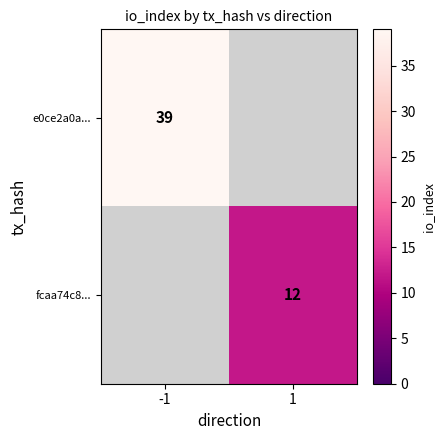

The e0ce2a0a... series shows 18 at -1. True or false?

False